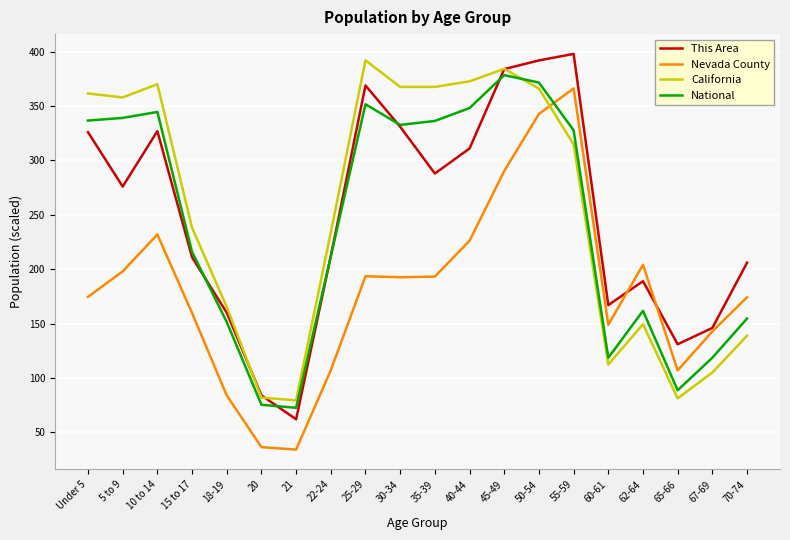

Which category has the highest value in the California series?

25-29